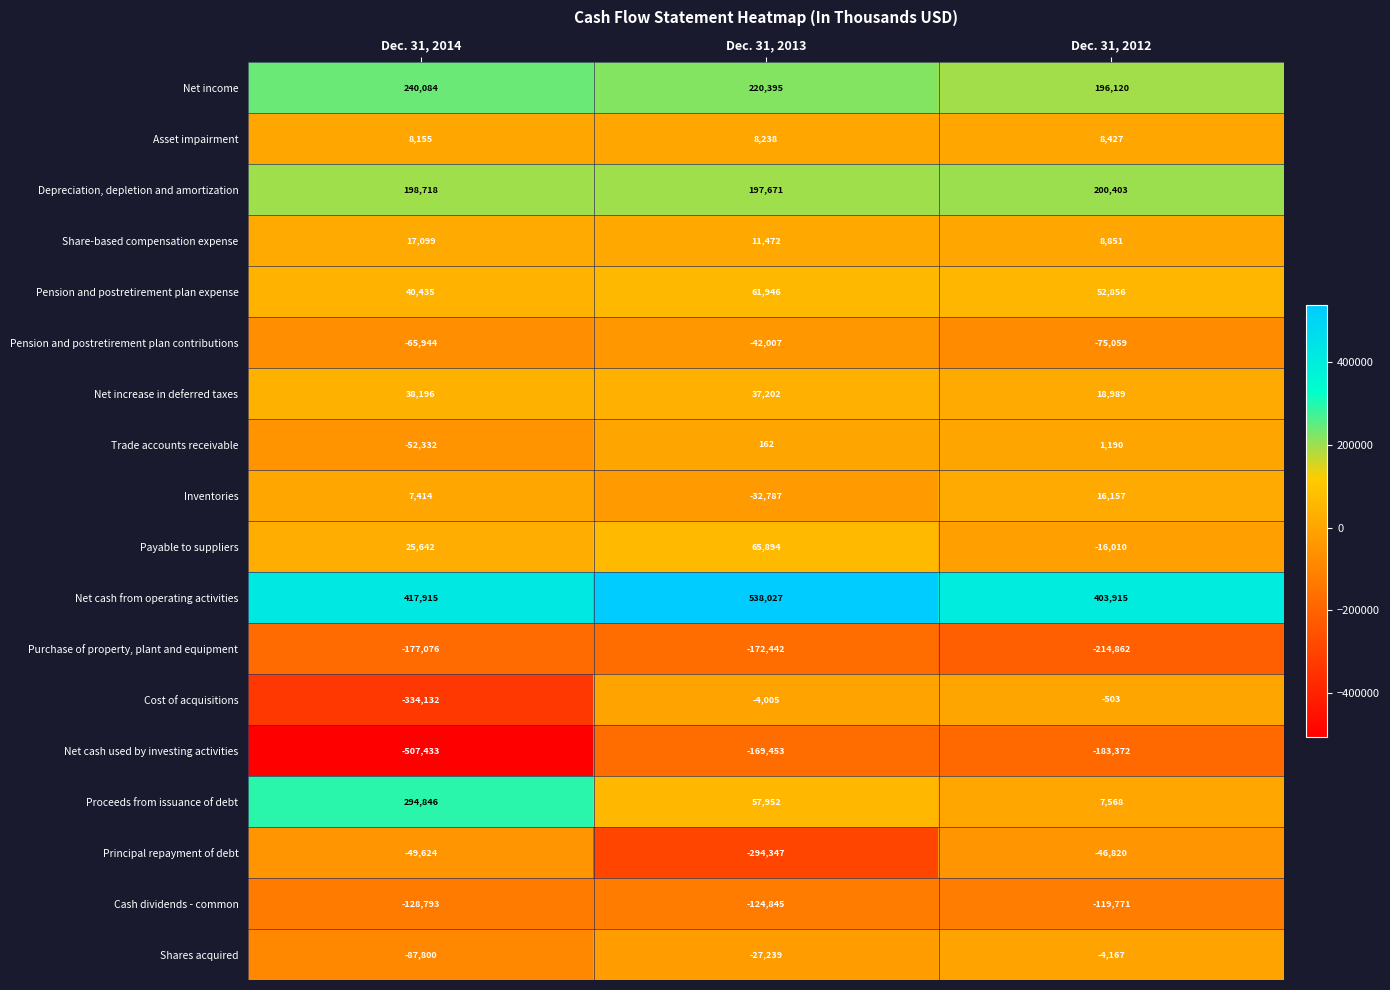

Rank the series at Dec. 31, 2012 from lowest to highest value.

Purchase of property, plant and equipment, Net cash used by investing activities, Cash dividends - common, Pension and postretirement plan contributions, Principal repayment of debt, Payable to suppliers, Shares acquired, Cost of acquisitions, Trade accounts receivable, Proceeds from issuance of debt, Asset impairment, Share-based compensation expense, Inventories, Net increase in deferred taxes, Pension and postretirement plan expense, Net income, Depreciation, depletion and amortization, Net cash from operating activities